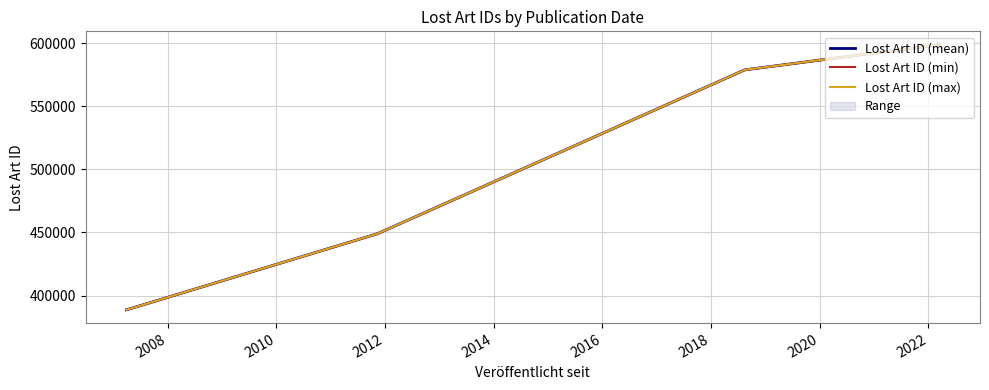

What is the value of the Lost Art ID (max) point at the 2nd from the left?

448973.0